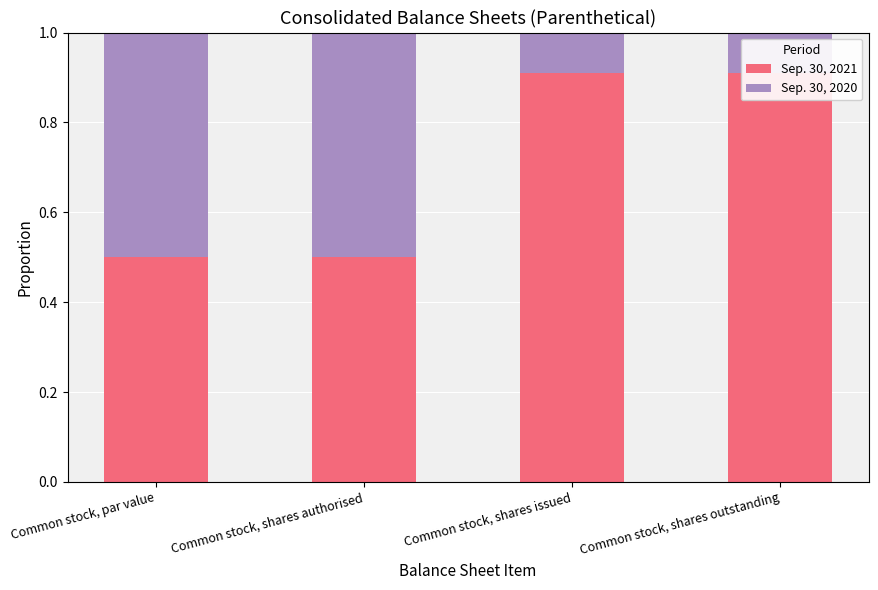

Where is Sep. 30, 2020 nearest to the value 0?

Common stock, shares issued